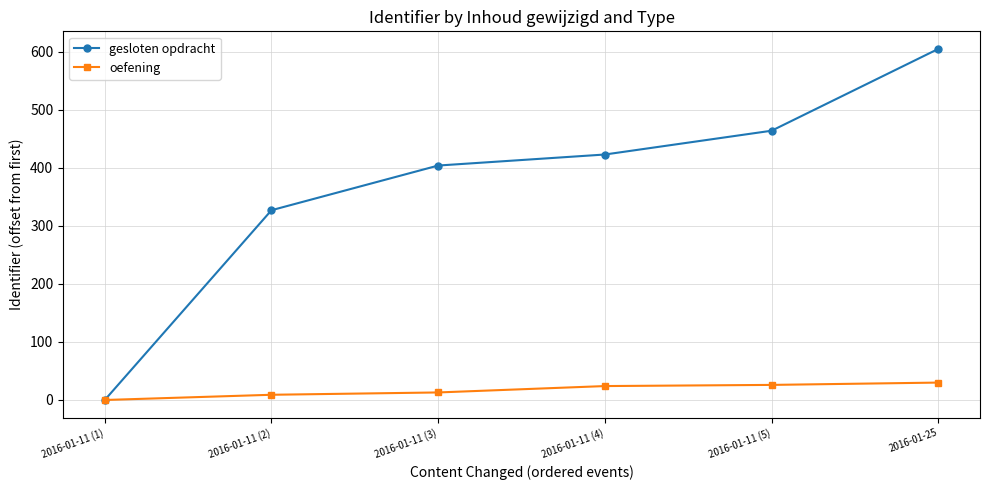

What is the highest value of the oefening series?

30